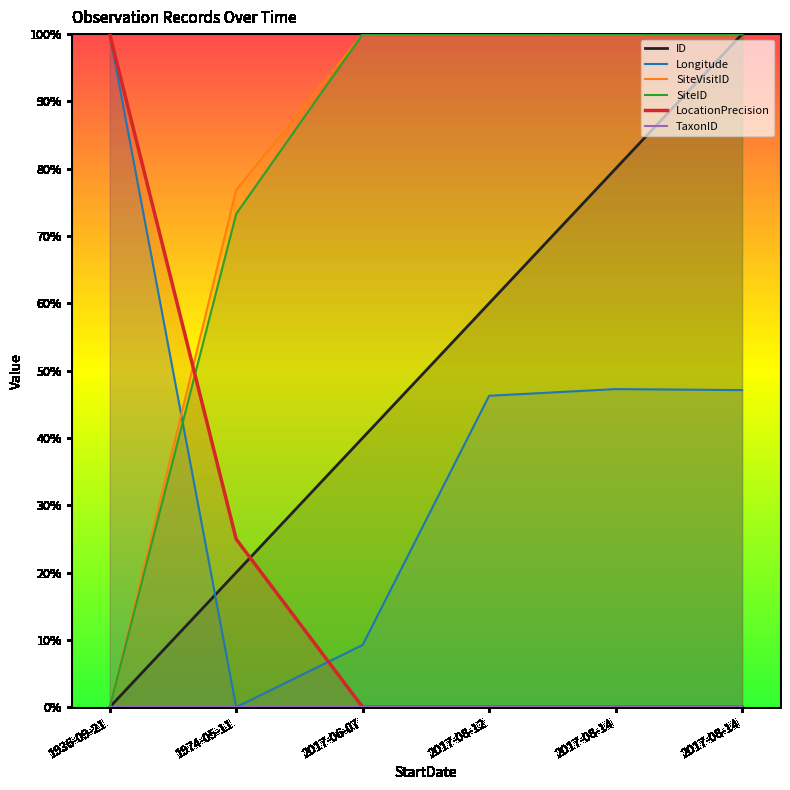

At which label is SiteID closest to 0?

1936-09-21